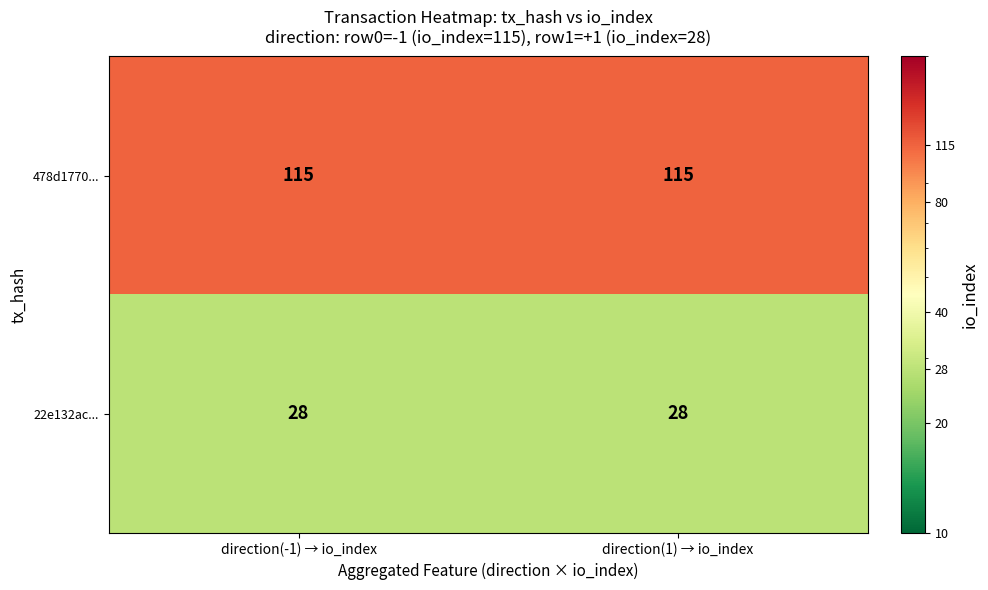

Which series has the largest total across all categories?

478d1770...